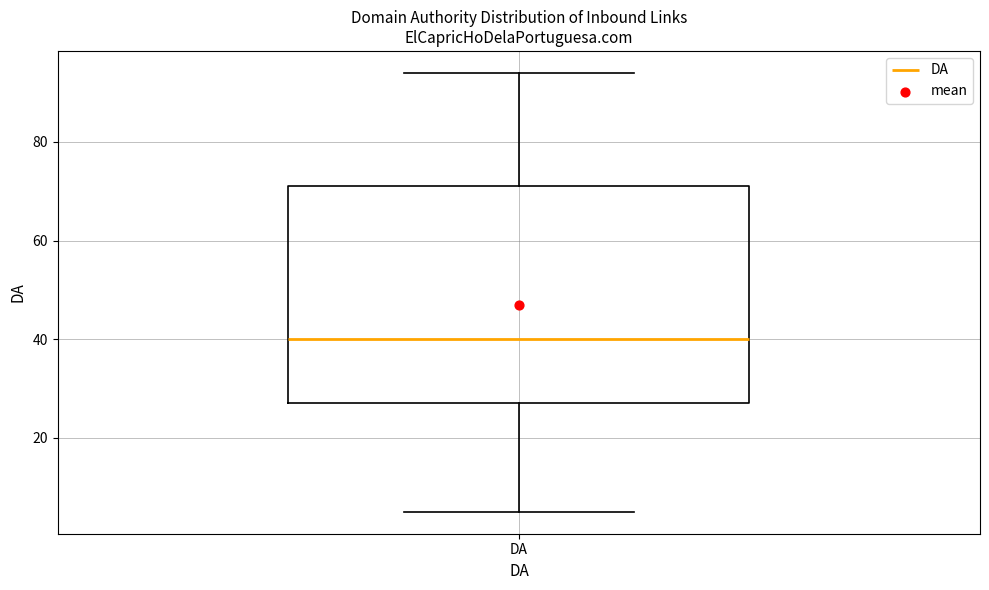

Where does the lower whisker of the box for DA end on the y-axis? The values are not printed on the chart, so give them approximately, as read against the axis.

6